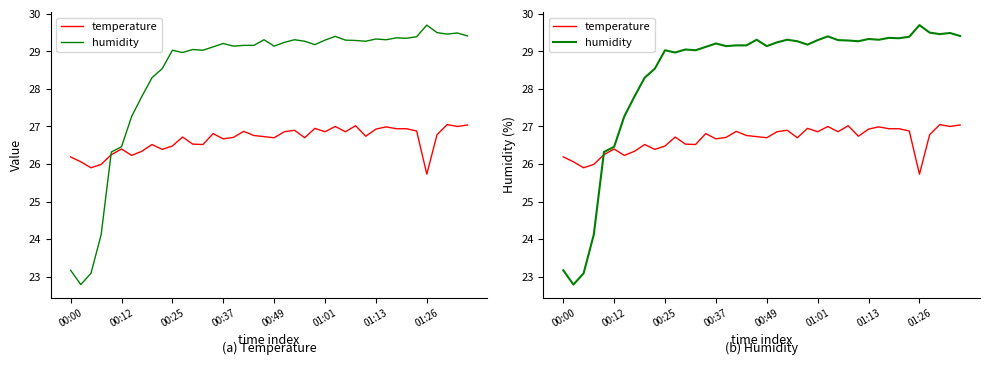

True or false: humidity and temperature cross at least once.

True